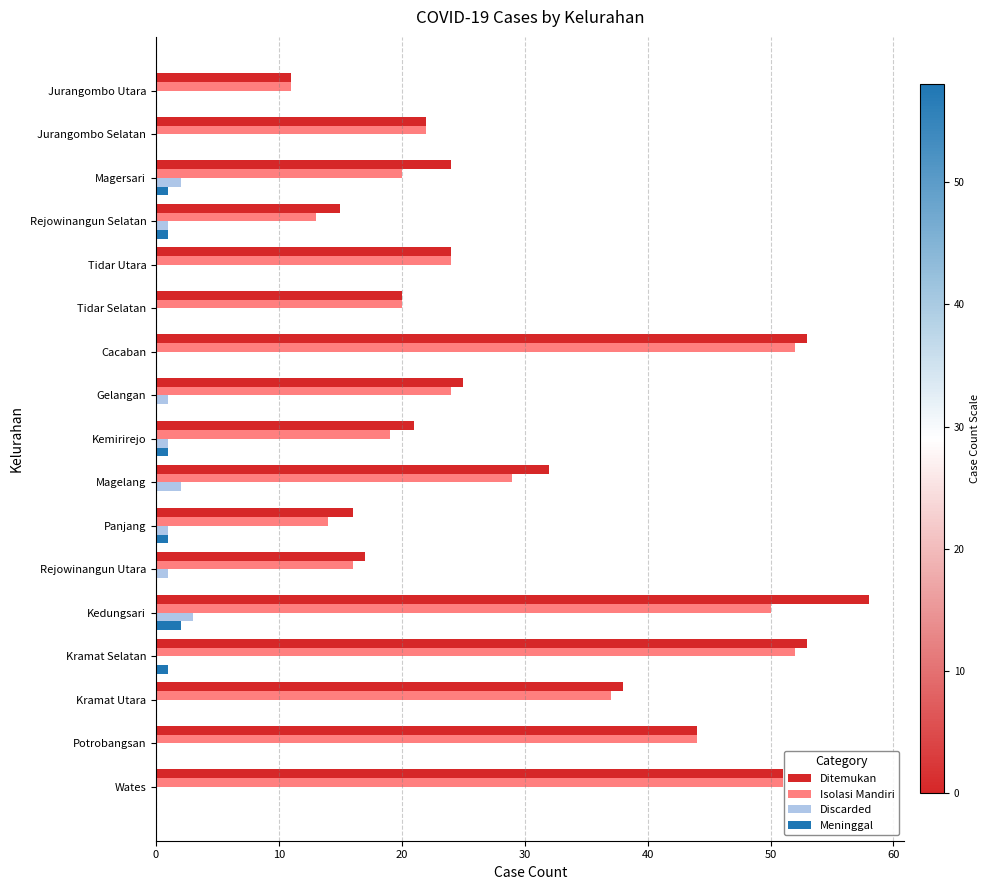

Which series has the largest total across all categories?

Ditemukan